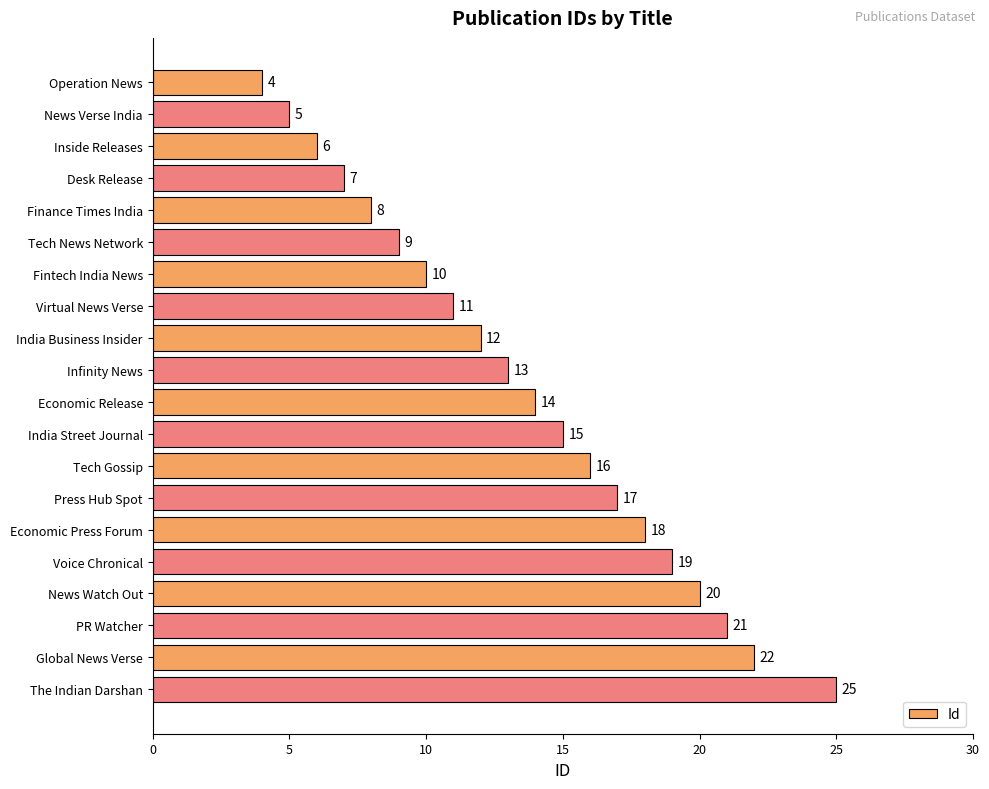

Reading top to bottom, transcribe all the data shown in this chart.

4	5	6	7	8	9	10	11	12	13	14	15	16	17	18	19	20	21	22	25